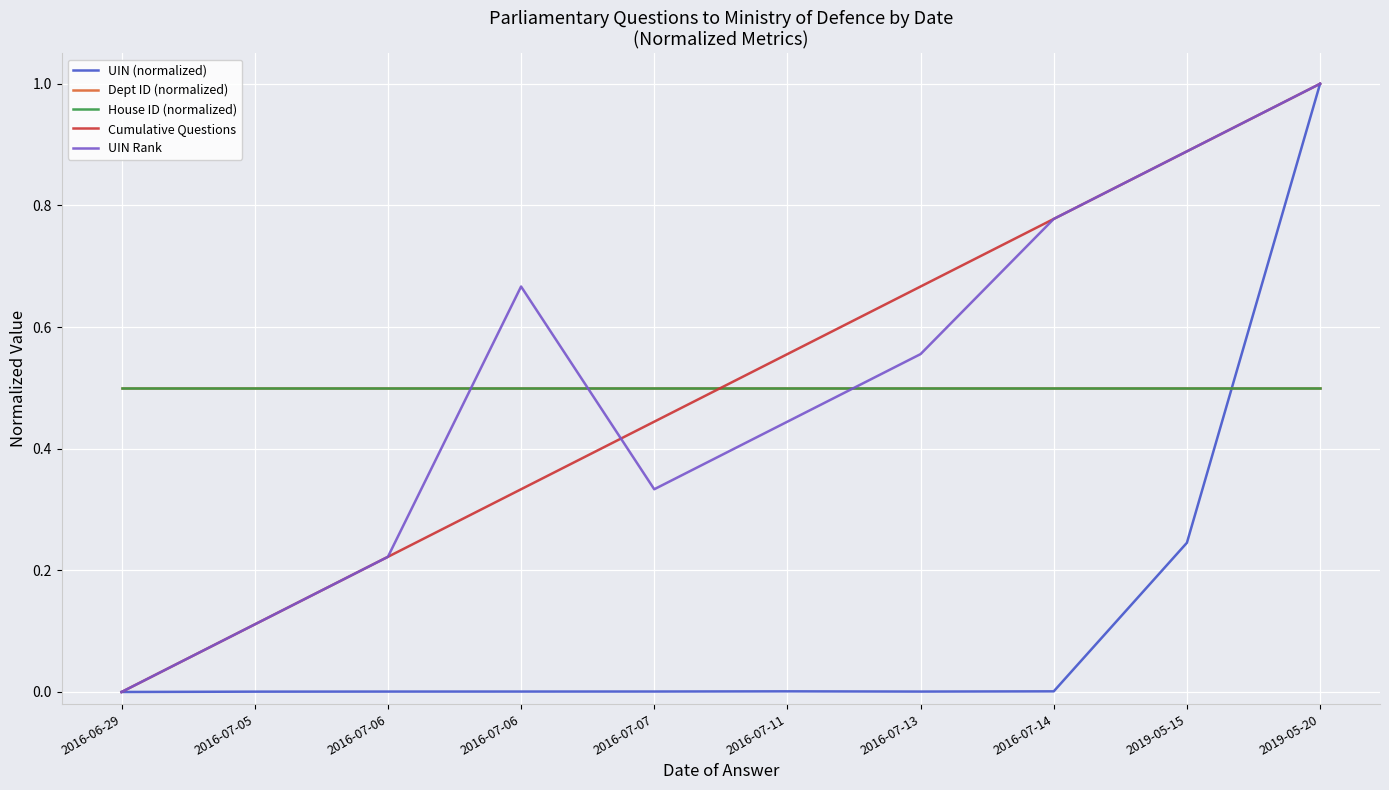

How many lines are shown in the chart?

5